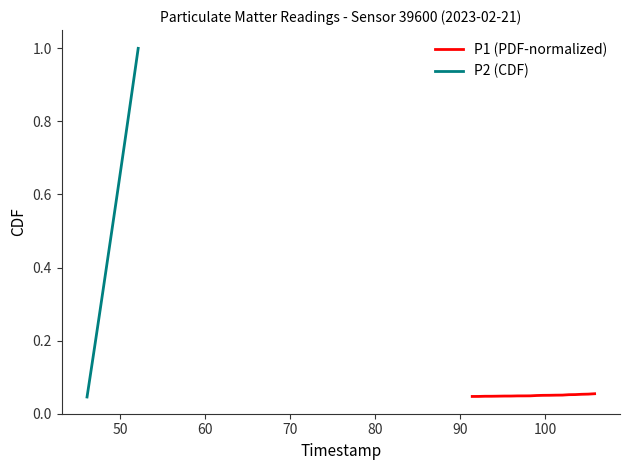

Is this an area chart (filled region under the line)?

No